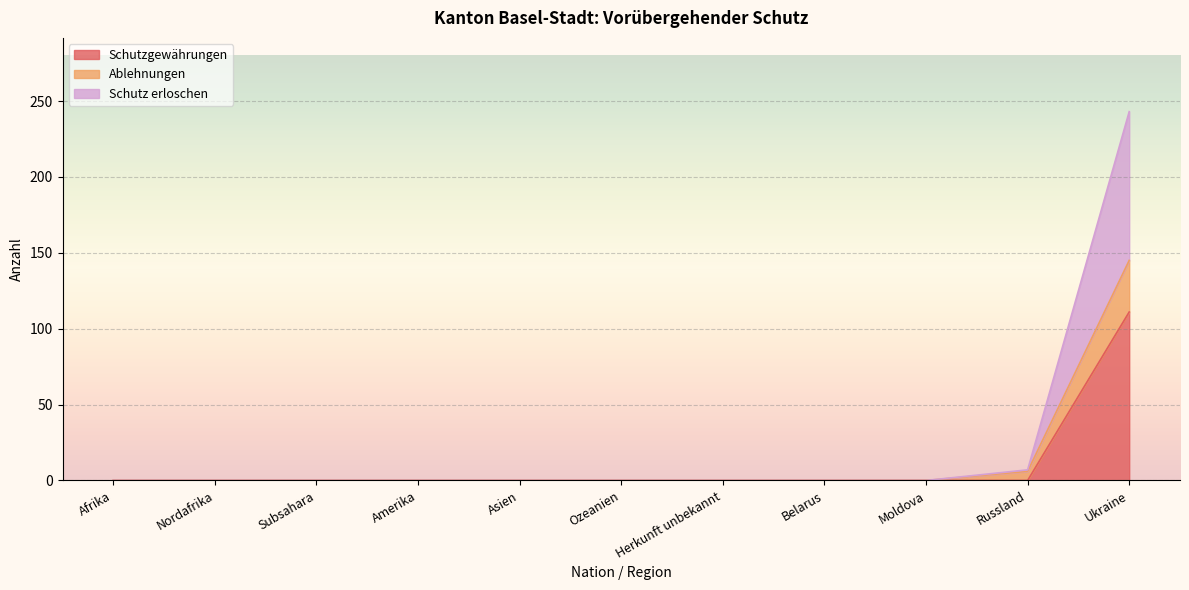

List the labels in order of Schutzgewährungen value, largest first.

Ukraine, Afrika, Nordafrika, Subsahara, Amerika, Asien, Ozeanien, Herkunft unbekannt, Belarus, Moldova, Russland